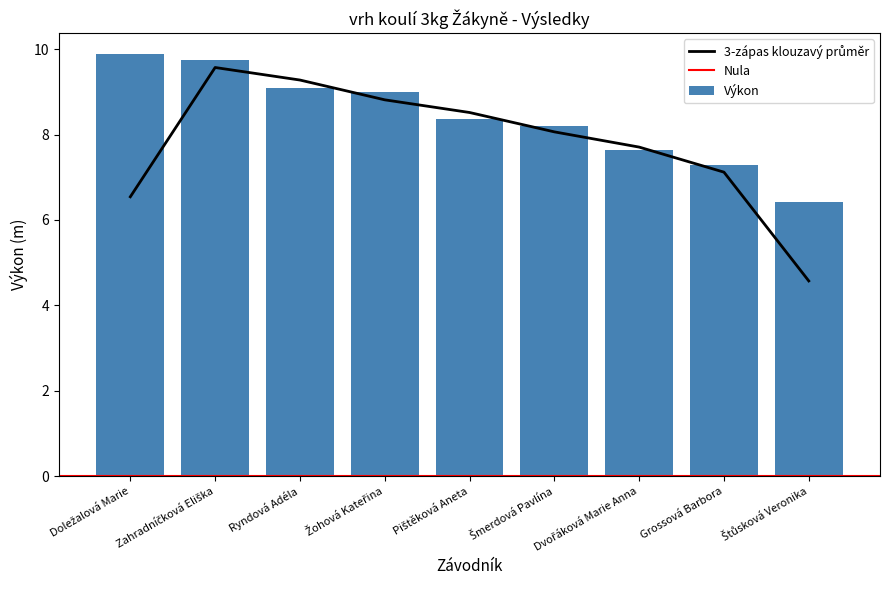

True or false: the data shows 11.6 at Dvořáková Marie Anna.

False